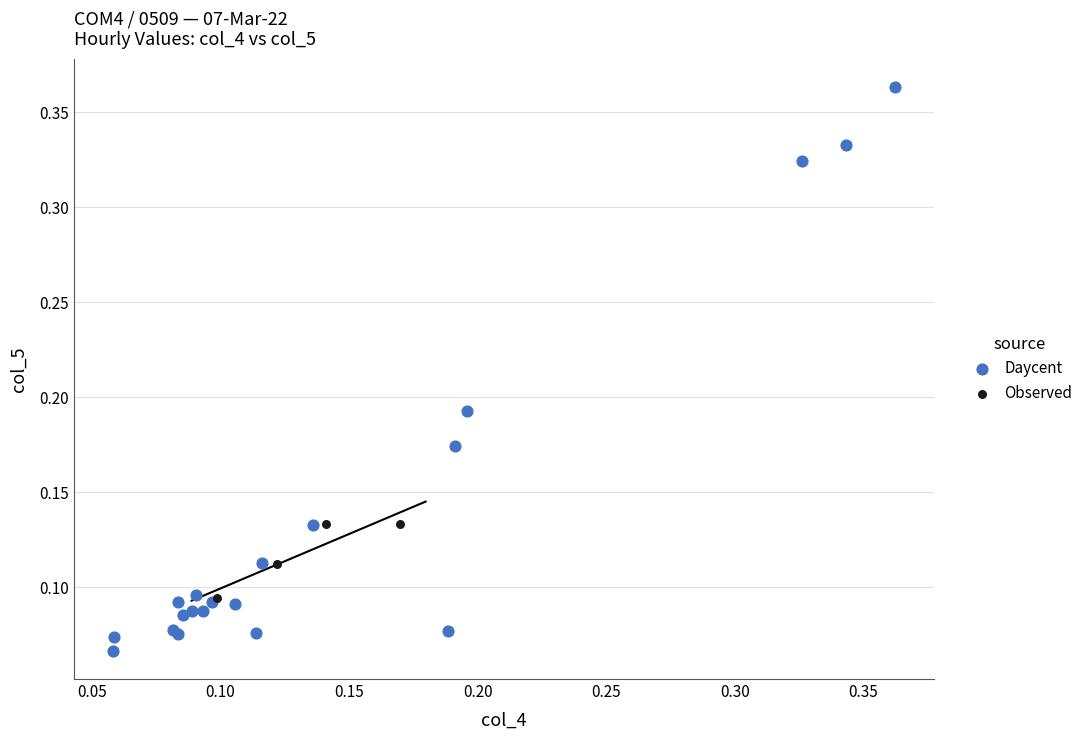

Which series has the widest spread of Y values?

Daycent